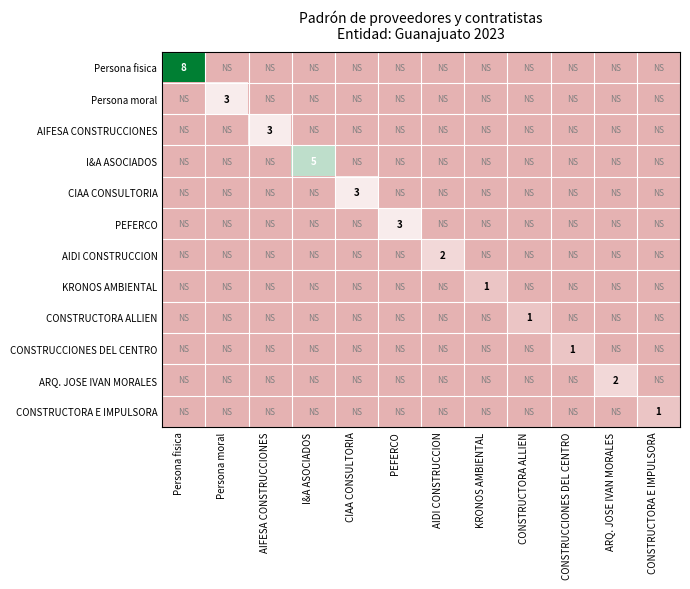

Which series has the largest total across all categories?

Persona fisica